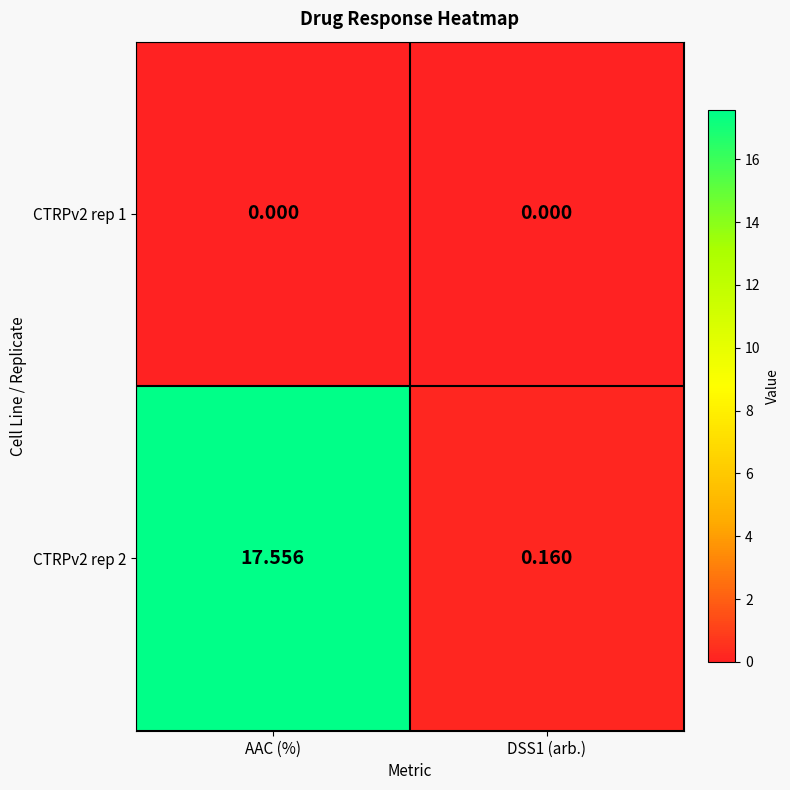

At which label does CTRPv2 rep 2 first exceed 17?

AAC (%)